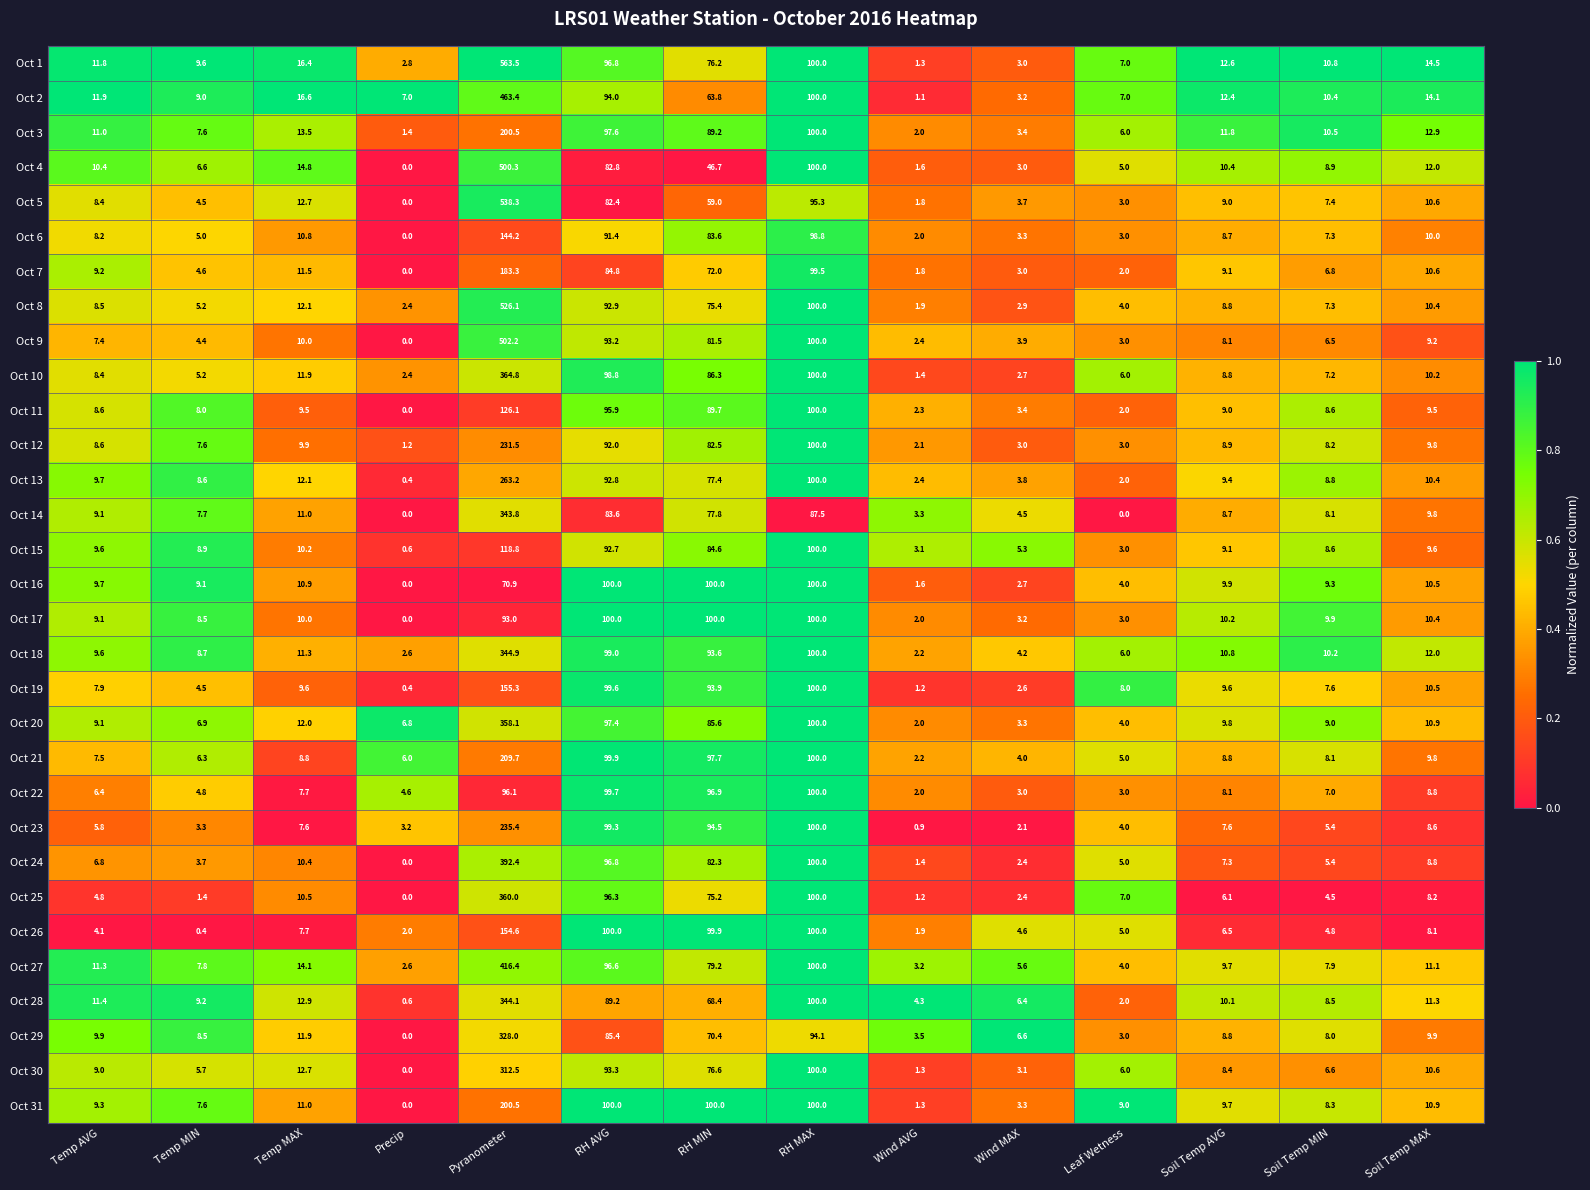

Which series has the largest range (max minus min)?

Oct 1